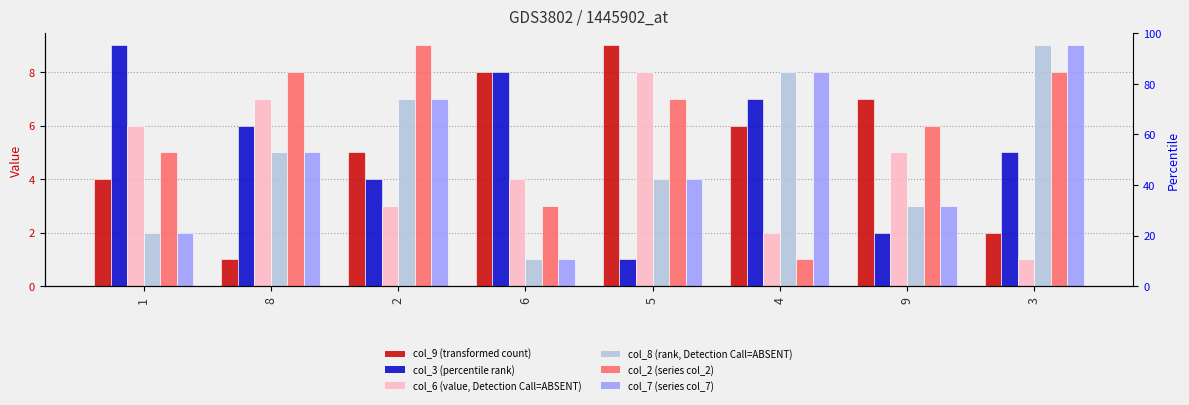

Is it true that col_3 equals 10 at 4?

False